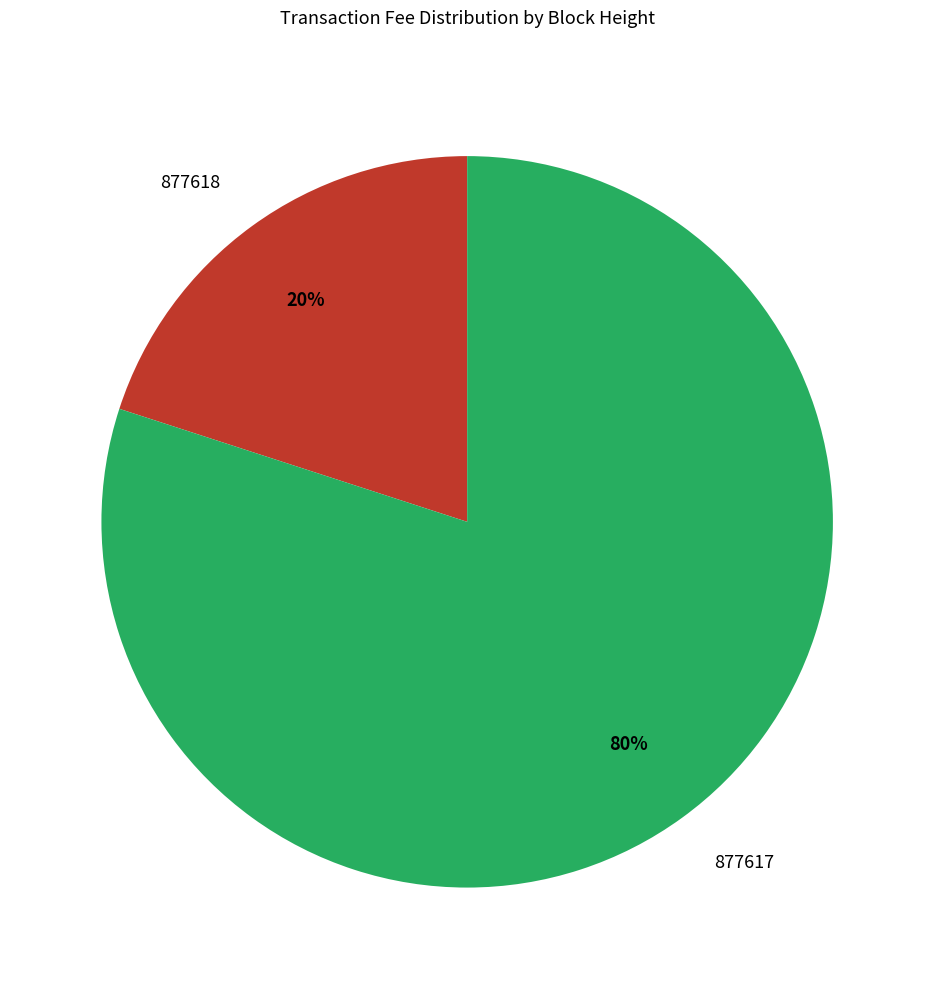

Which slice is the largest?

877617